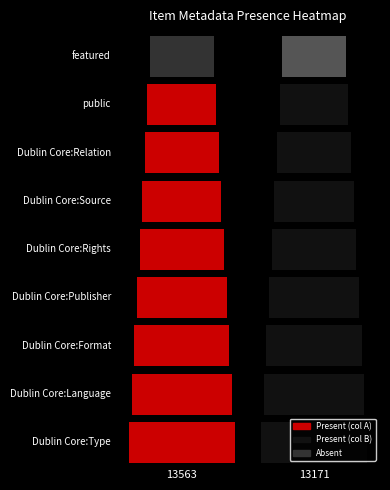

Rank the series by their maximum value, from lowest to highest.

featured, Dublin Core:Type, Dublin Core:Language, Dublin Core:Format, Dublin Core:Publisher, Dublin Core:Rights, Dublin Core:Source, Dublin Core:Relation, public